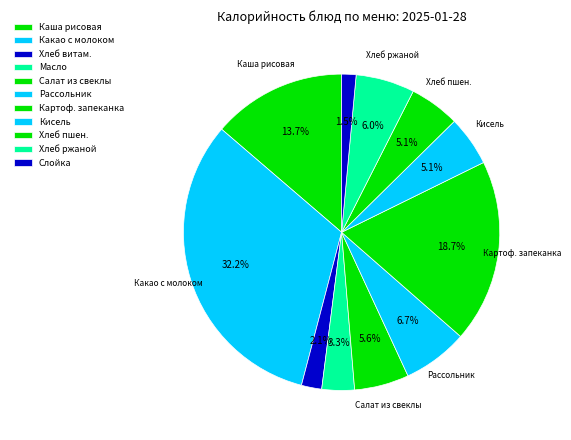

Count the number of slices in the pie.

11